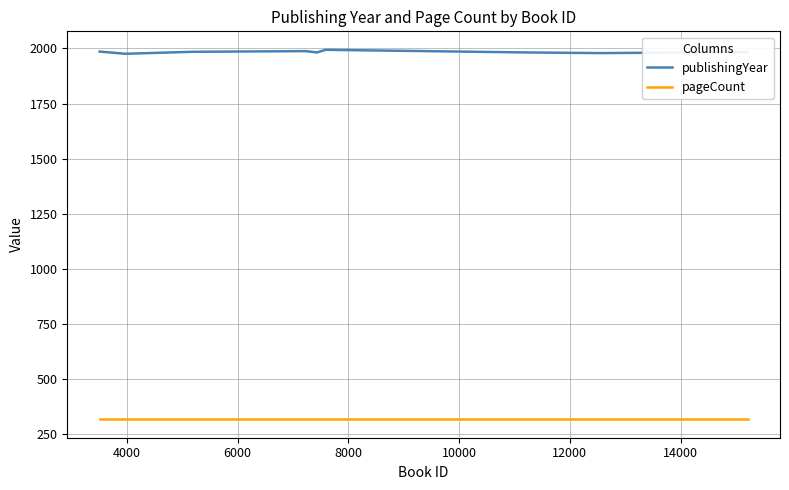

What value does the pageCount series have at 4000?

316